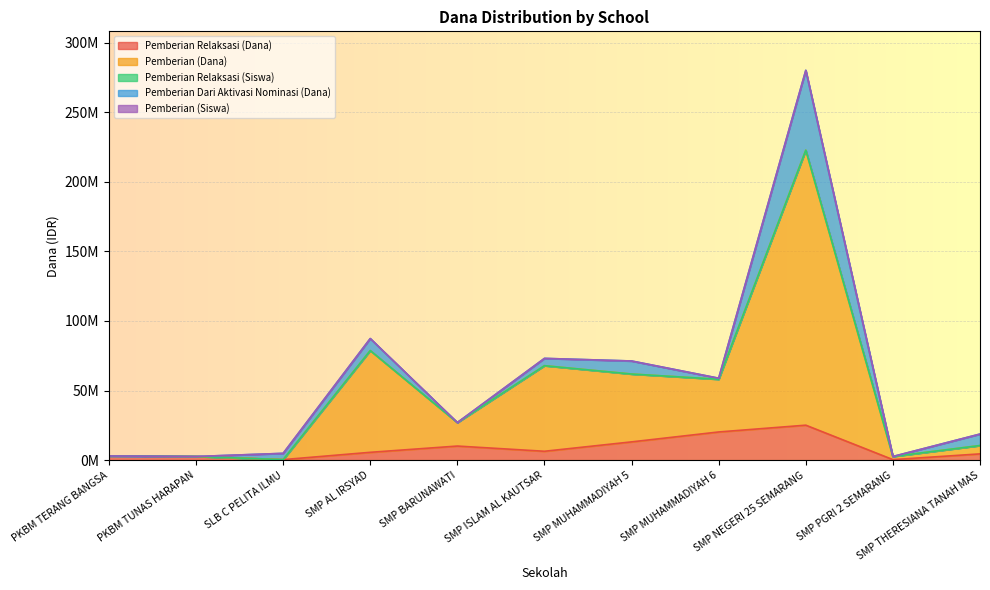

What is the greatest value displayed?

222750050